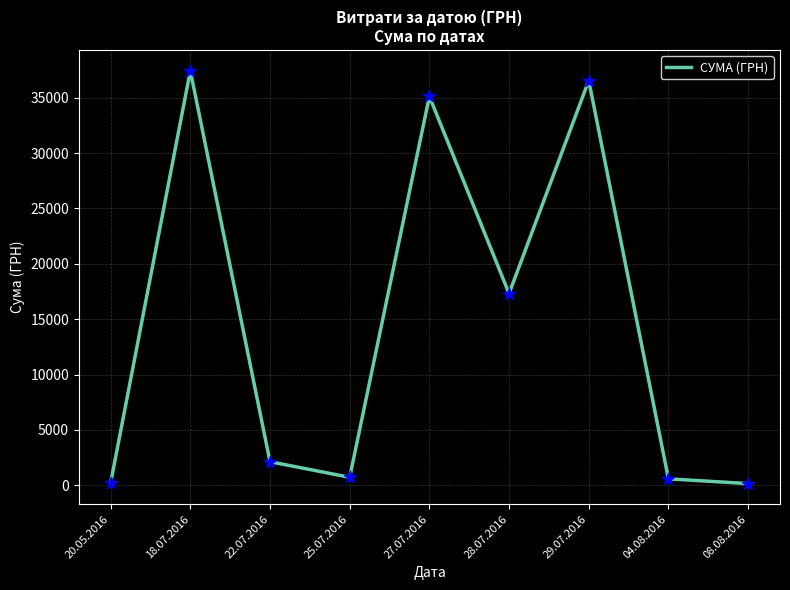

Approximately how many times larger is the value at 22.07.2016 compared to 20.05.2016?

9.7